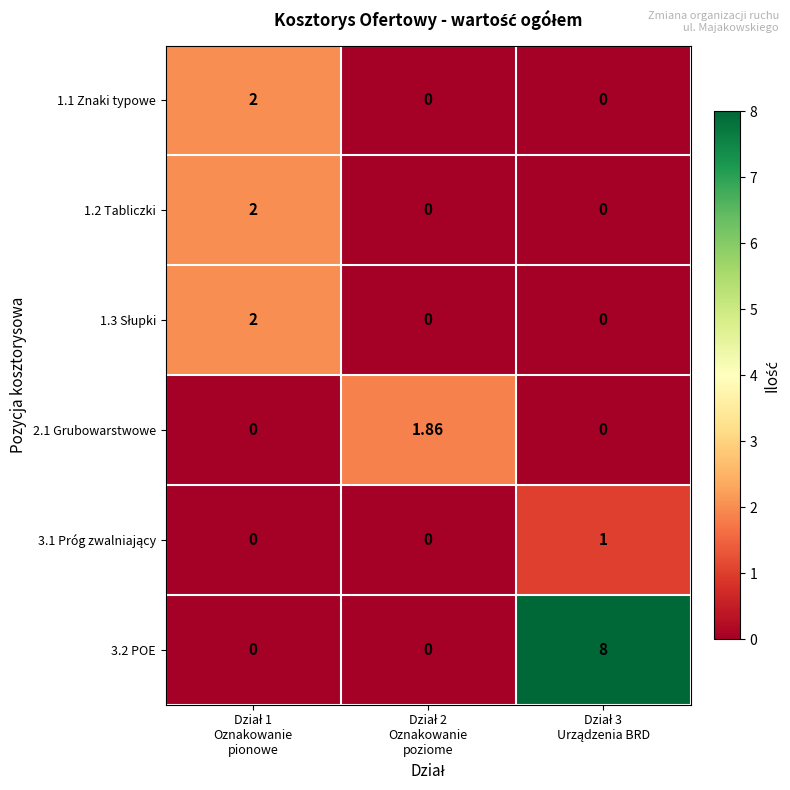

How many distinct data groups are displayed?

6